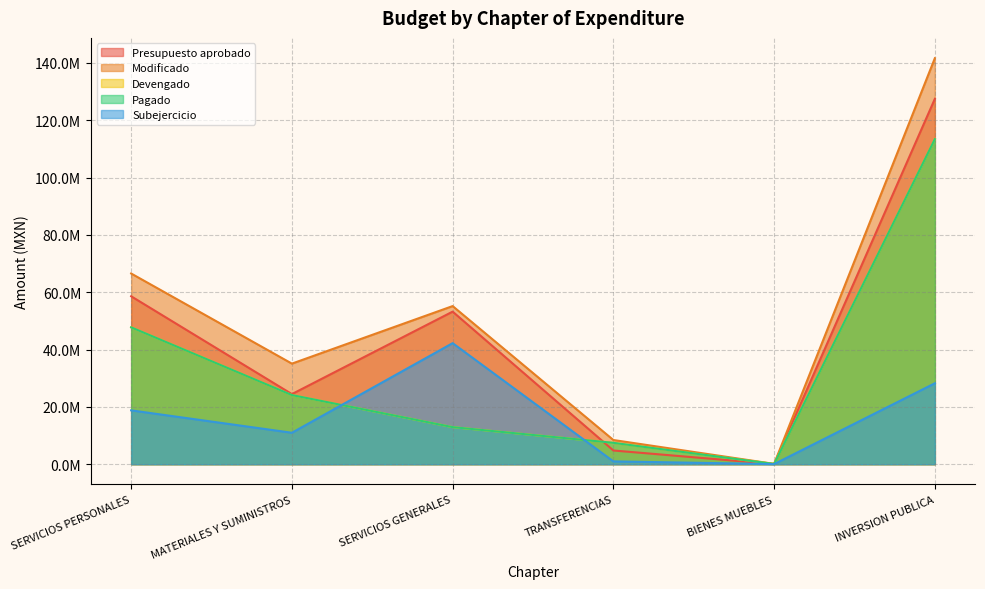

Reading left to right, what are all the values shown in this chart?

Presupuesto aprobado: 58591339.3	24456149.8	53234126.1	4780152.6	47251.2	127485367.0
Modificado: 66538837.3	35091990.5	55172168.1	8436117.1	107687.4	141669968.9
Devengado: 47753984.2	24123481.9	12932374.9	7453831.3	75436.2	113434123.4
Pagado: 47753984.2	24123481.9	12932374.9	7453831.3	75436.2	113434123.4
Subejercicio: 18784853.1	10968508.7	42239793.3	982285.8	32251.2	28235845.5